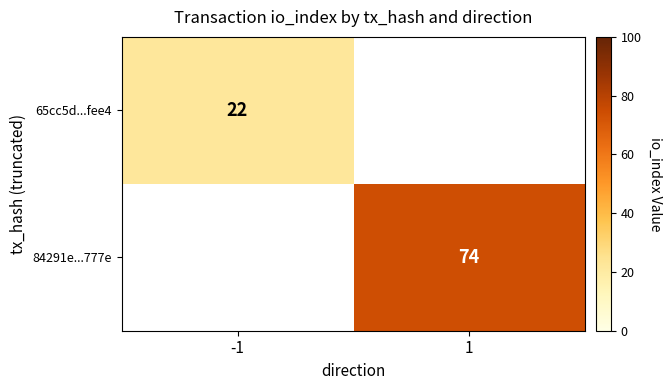

The value of 65cc5d...fee4 at -1 is 37. True or false?

False